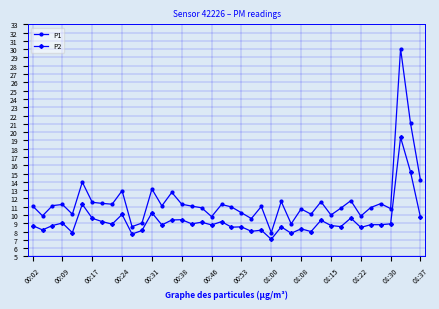

In P1, how many points are higher than both neighbors (excluding endpoints)?

13